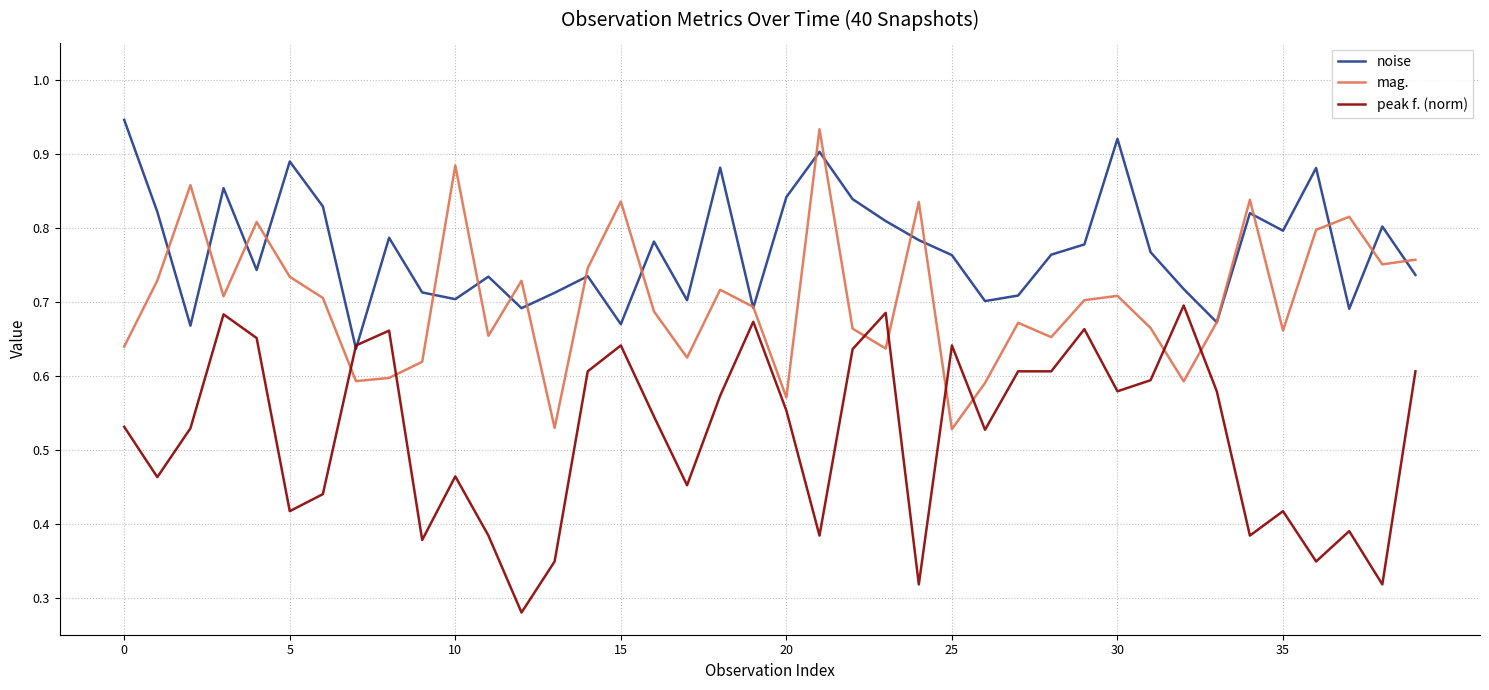

True or false: mag. and peak f. (norm) intersect in this chart.

True